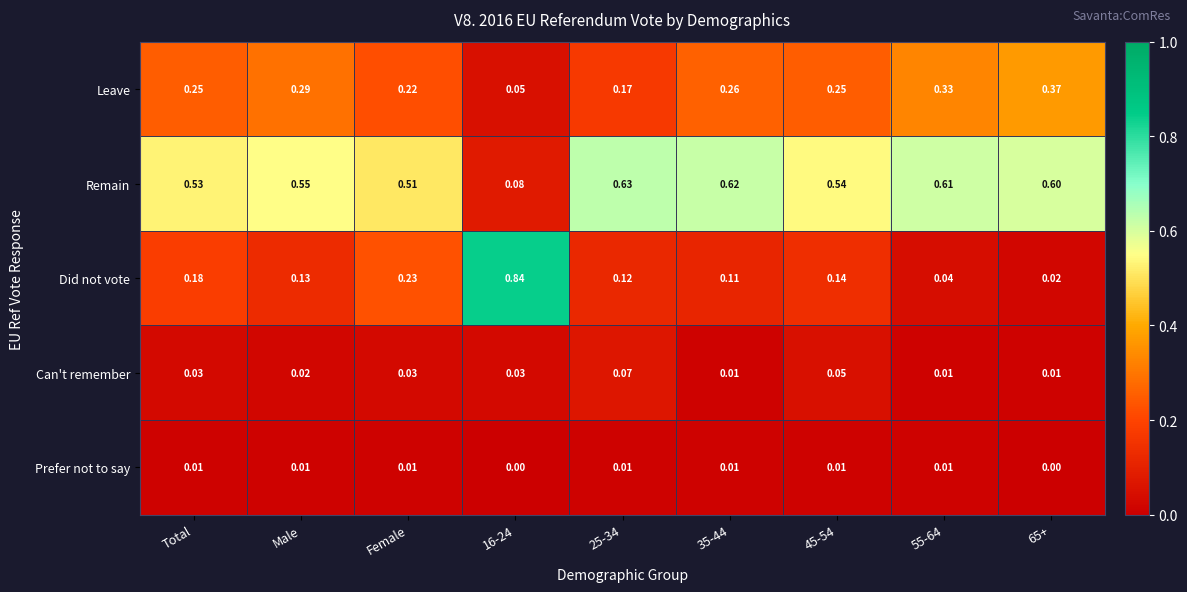

Which series has the widest spread of values?

Did not vote